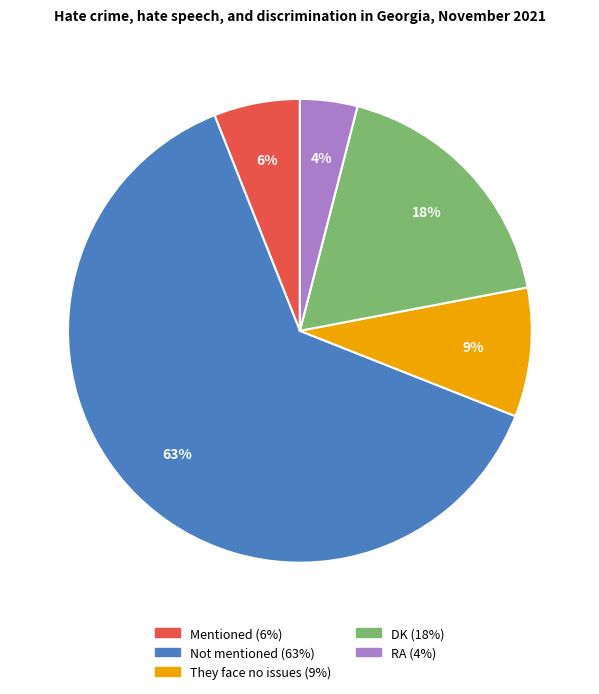

To the nearest percent, what is the difference between the largest and smallest slice percentages?

59%